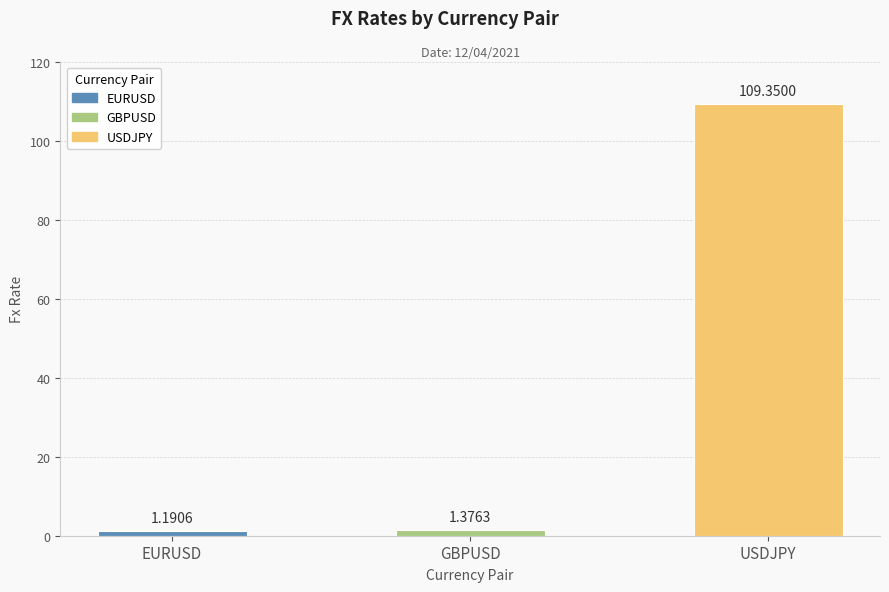

Is it true that the value at USDJPY is 109.3?

True